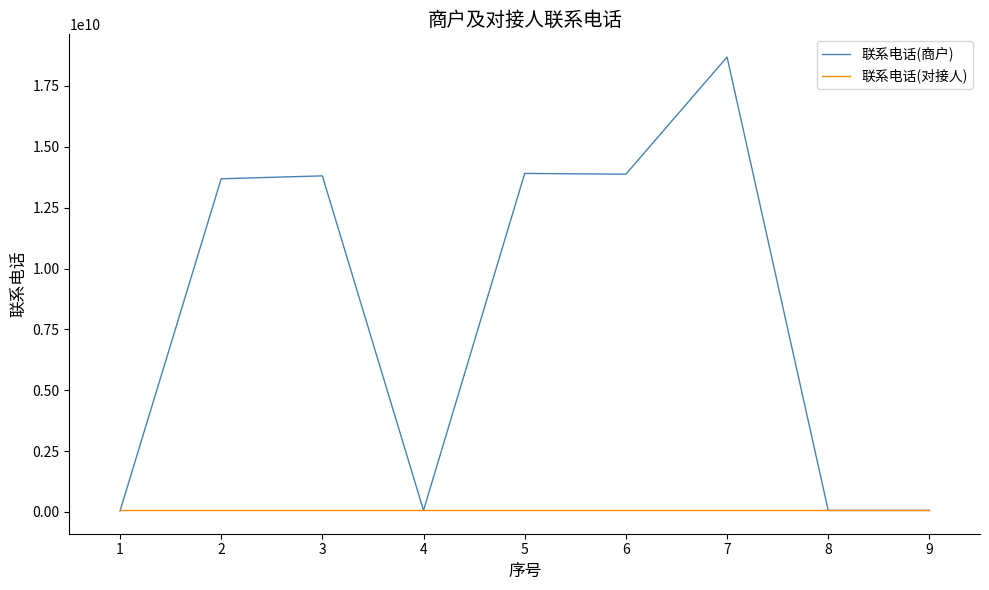

The 联系电话(对接人) series shows 62922066 at 9. True or false?

True